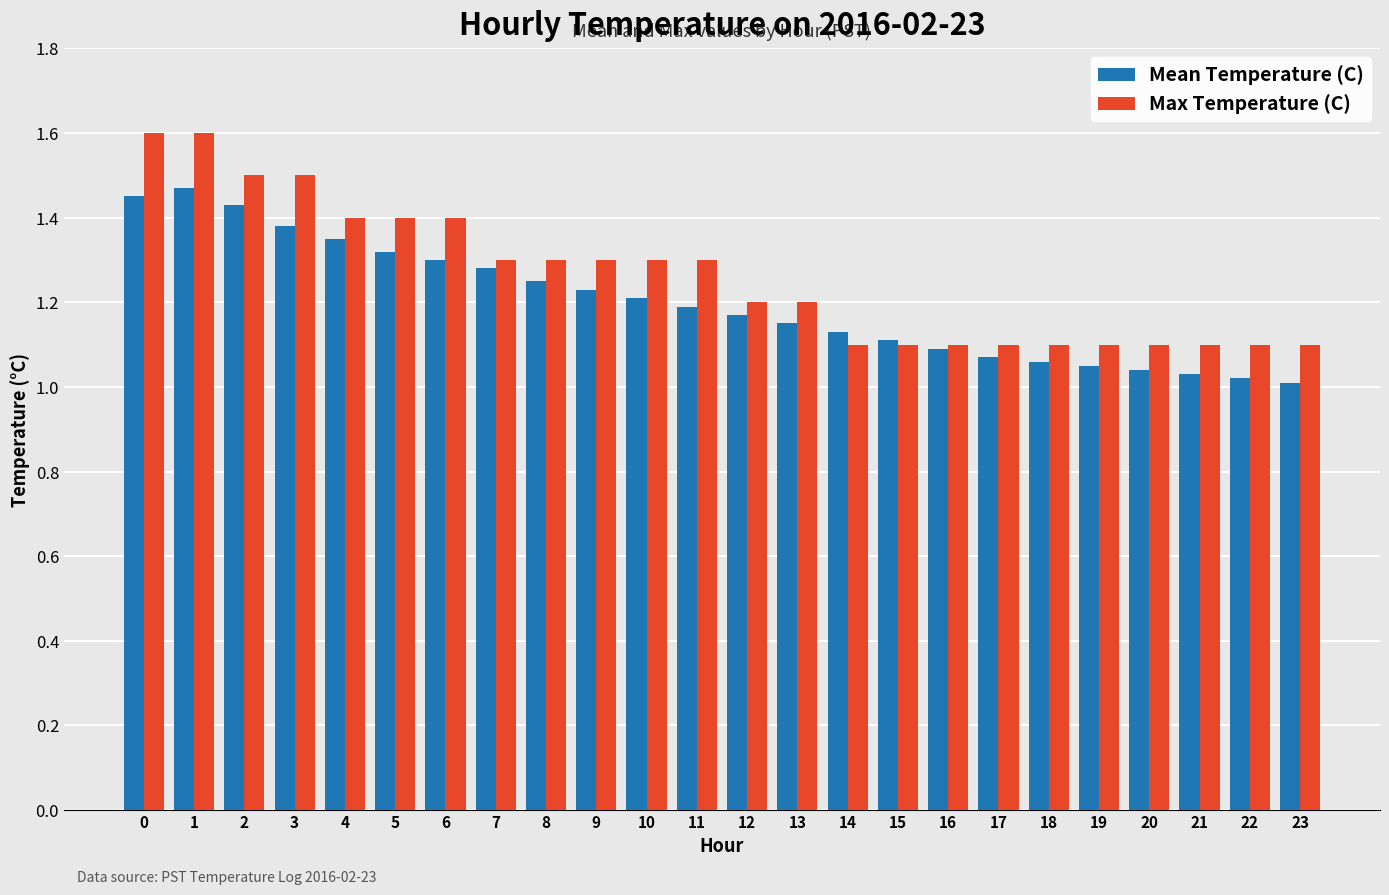

True or false: Max Temperature (C) has a value of 0.5 at 12.

False